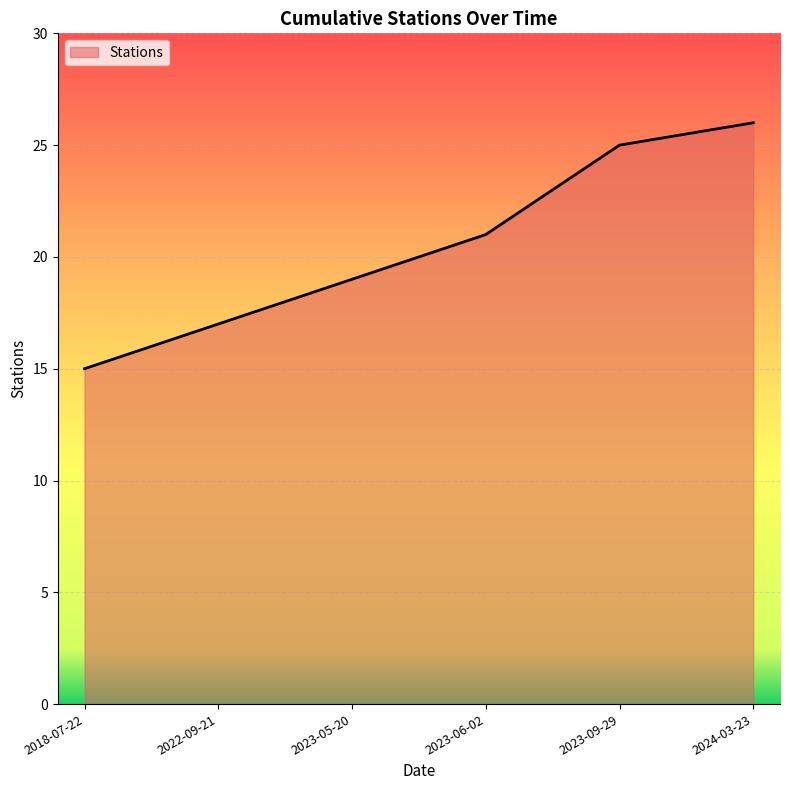

Rank the categories by value from highest to lowest.

2024-03-23, 2023-09-29, 2023-06-02, 2023-05-20, 2022-09-21, 2018-07-22